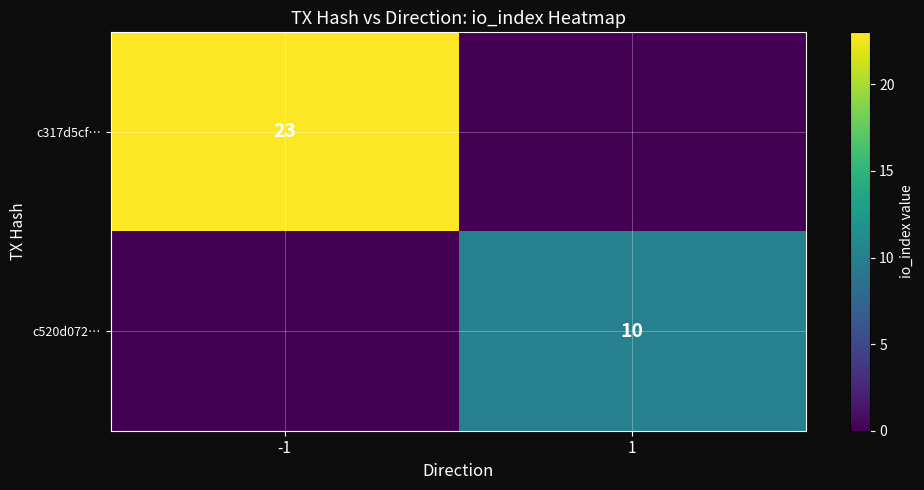

Which category has the highest value across all series?

-1